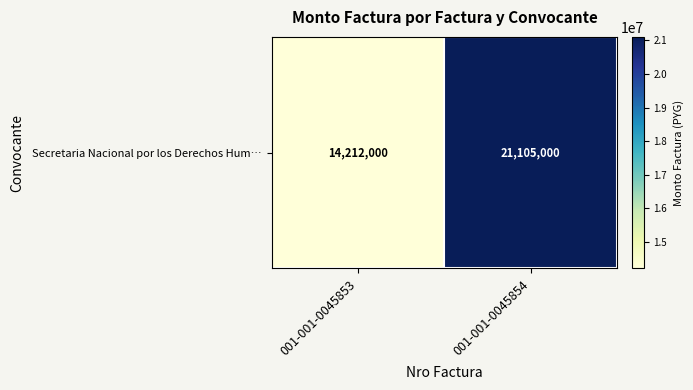

Reading left to right, what are all the values shown in this chart?

14212000	21105000